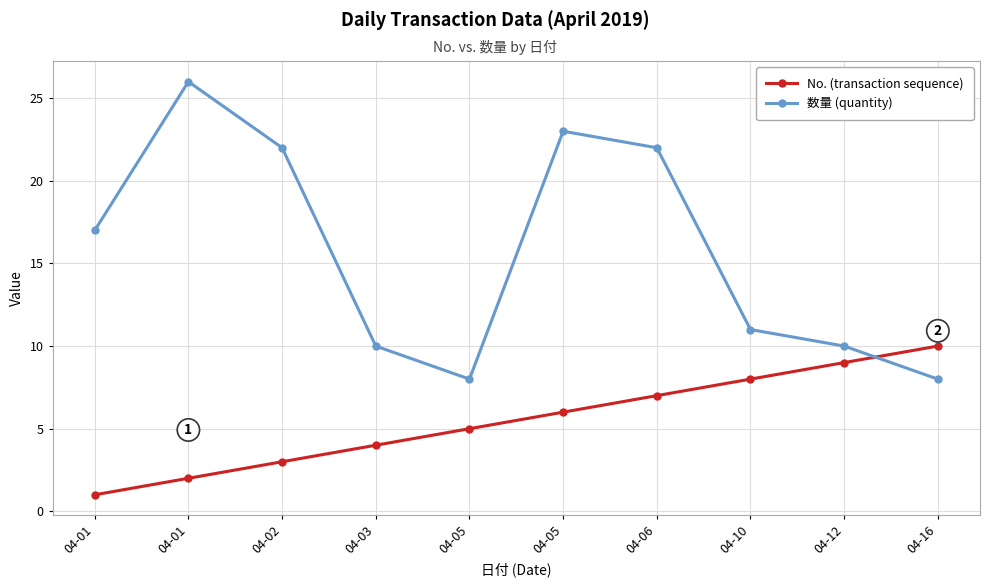

How many lines are shown in the chart?

2